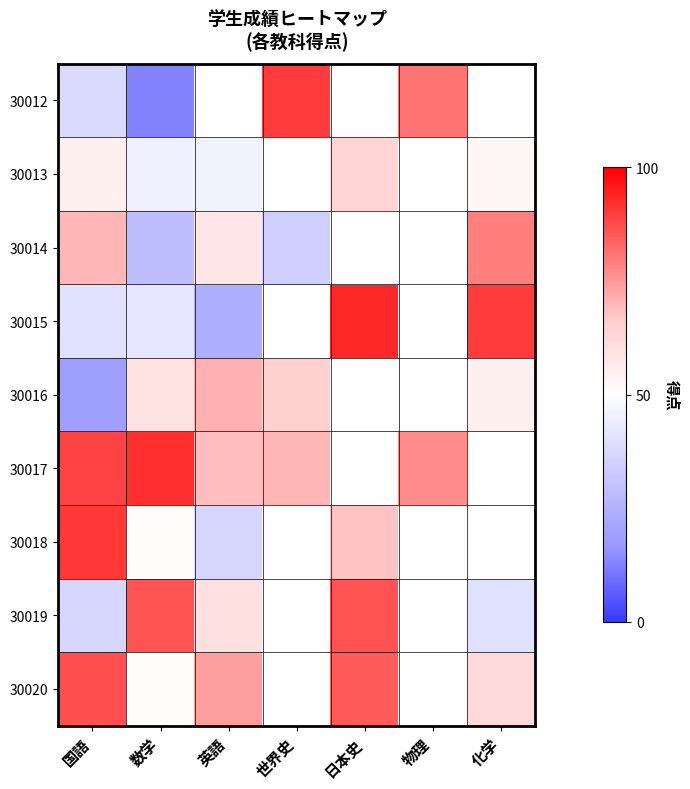

What is the sum of the 30014 values at 世界史 and 英語?

92.0